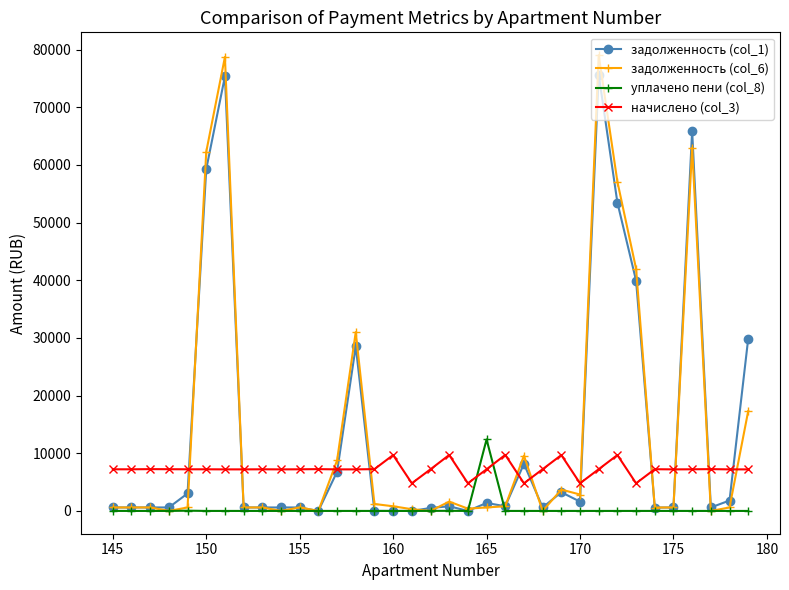

Which series ends up on top after the final intersection of начислено (col_3) and задолженность (col_6)?

задолженность (col_6)